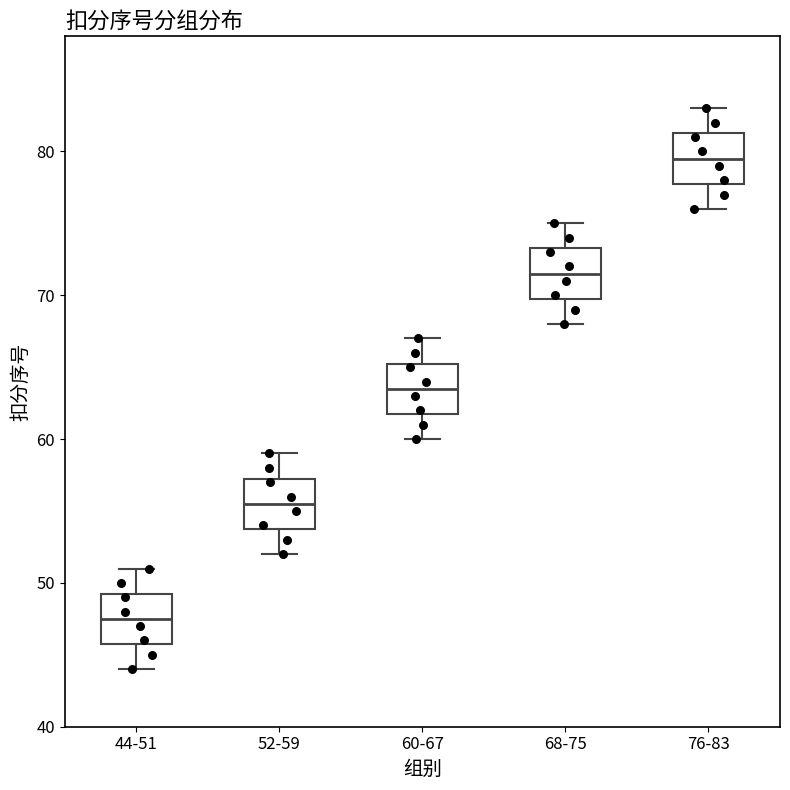

Reading left to right, transcribe this box plot: for each box, give where its median line is, the range the box spans, and where its two whiskers end, as read against the y-axis. The values are not printed on the chart, so give them approximately, as read against the axis.

44-51: median 48, box 46 to 49, whiskers 44 to 51
52-59: median 56, box 54 to 57, whiskers 52 to 59
60-67: median 64, box 62 to 65, whiskers 60 to 67
68-75: median 72, box 70 to 73, whiskers 68 to 75
76-83: median 80, box 78 to 81, whiskers 76 to 83